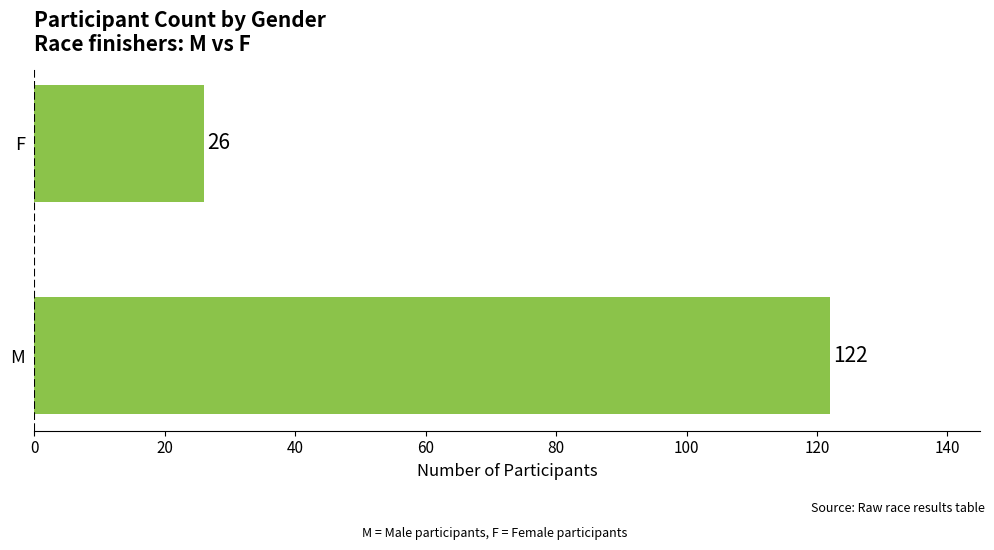

Reading bottom to top, transcribe all the data shown in this chart.

M=122	F=26